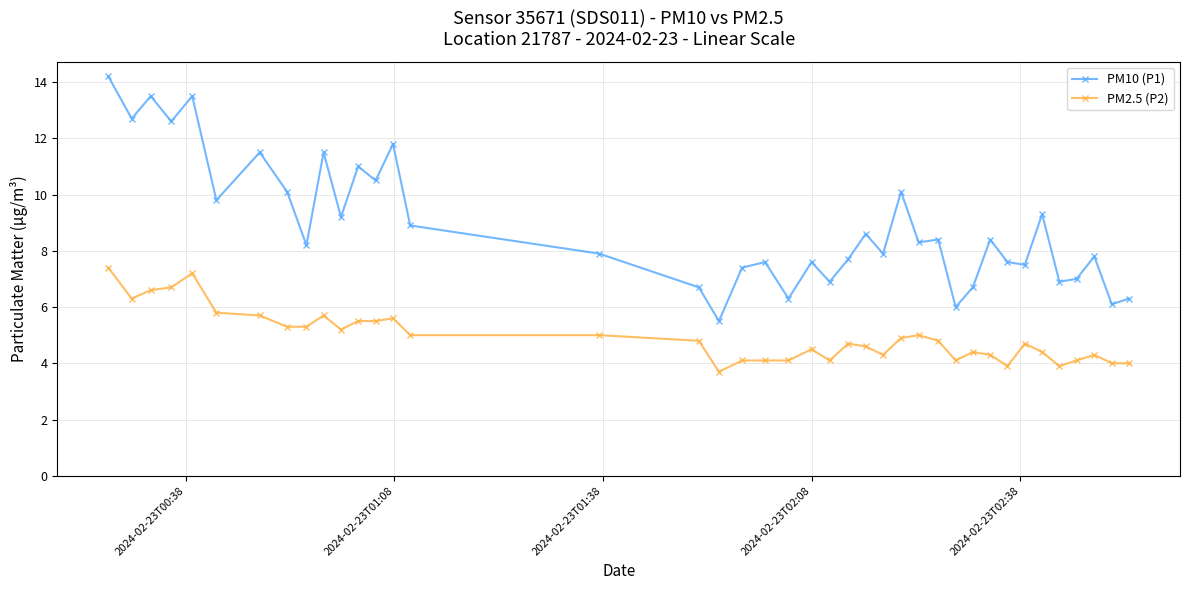

What is the smallest value displayed?

3.7